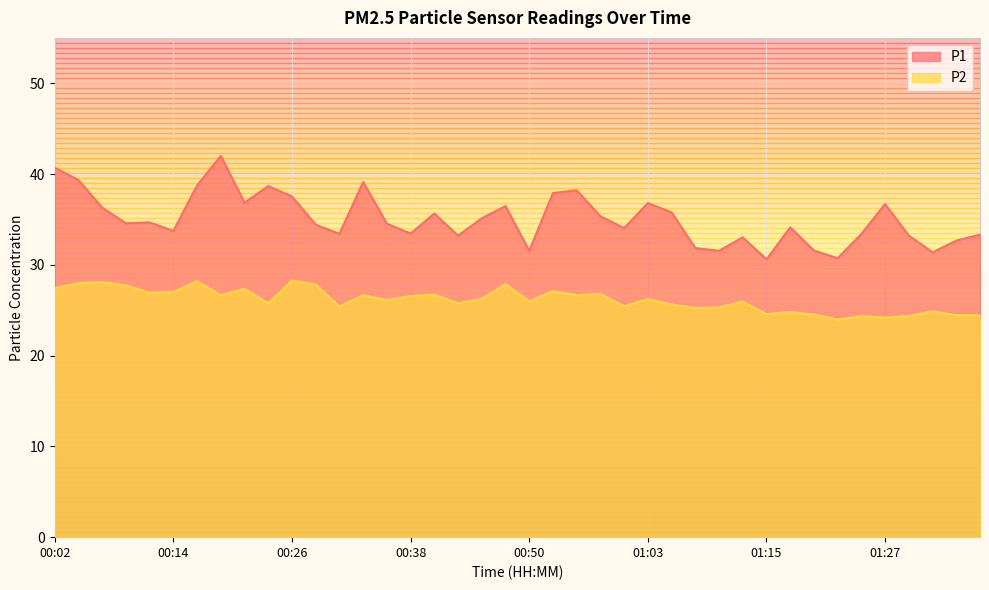

What is the total value across all series at 00:53?

65.0